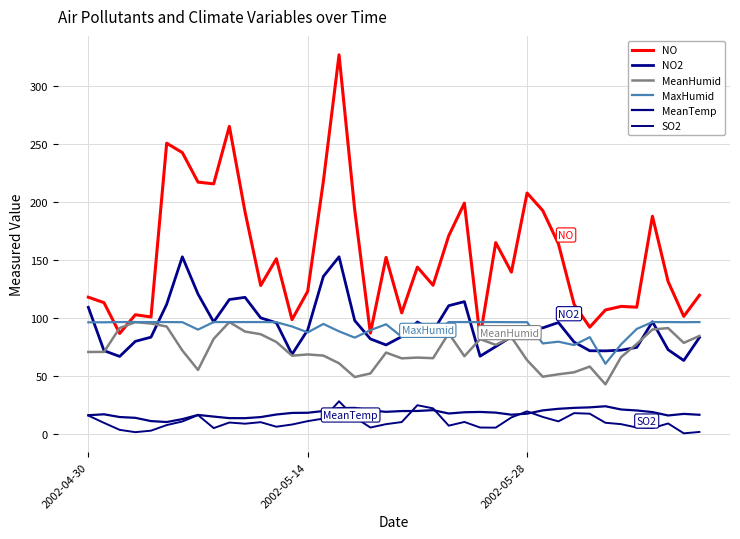

What is the smallest value displayed?

0.7